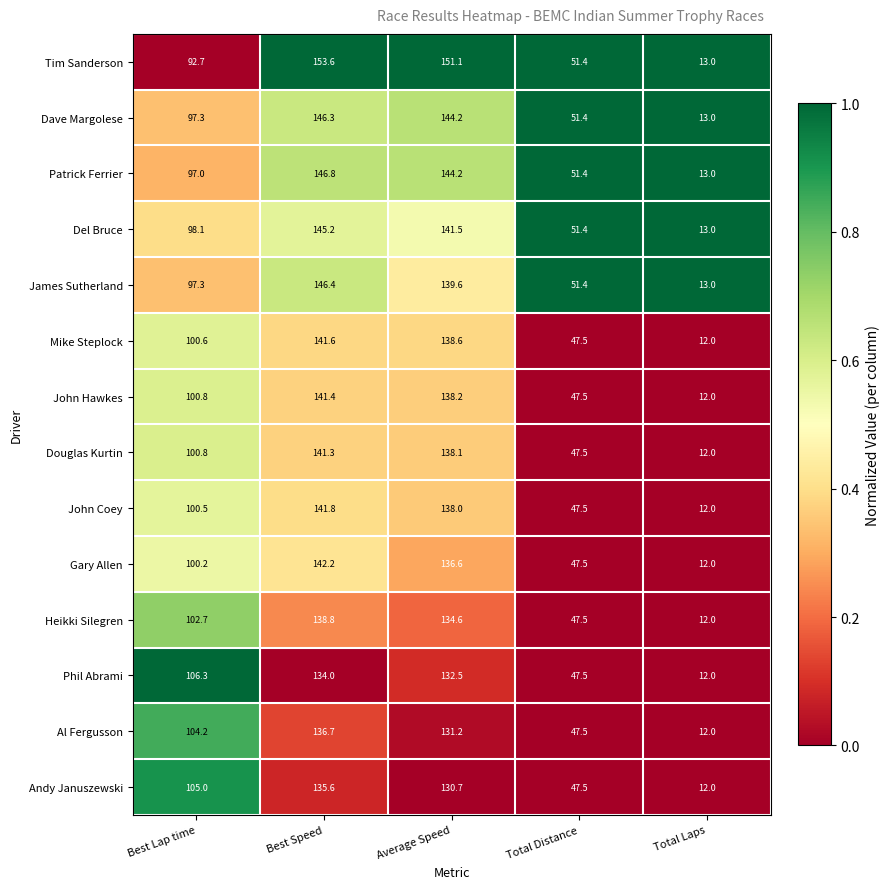

Rank the series by their maximum value, from lowest to highest.

Phil Abrami, Andy Januszewski, Al Fergusson, Heikki Silegren, Douglas Kurtin, John Hawkes, Mike Steplock, John Coey, Gary Allen, Del Bruce, Dave Margolese, James Sutherland, Patrick Ferrier, Tim Sanderson